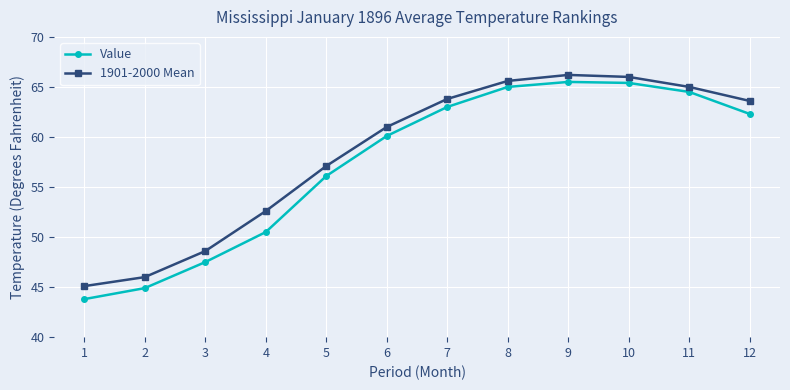

Where is 1901-2000 Mean nearest to the value 55?

5